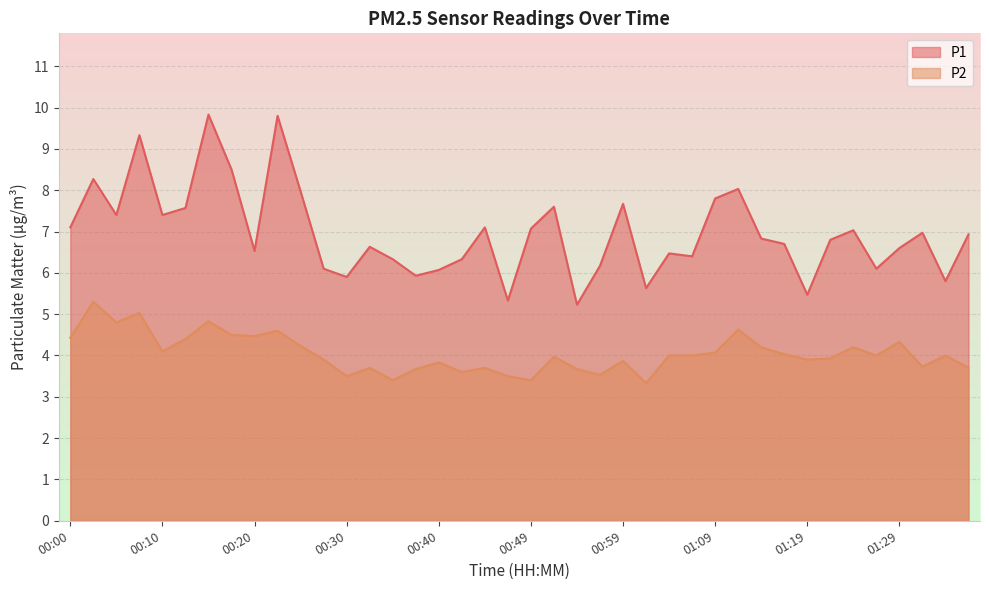

True or false: P1 and P2 intersect in this chart.

False